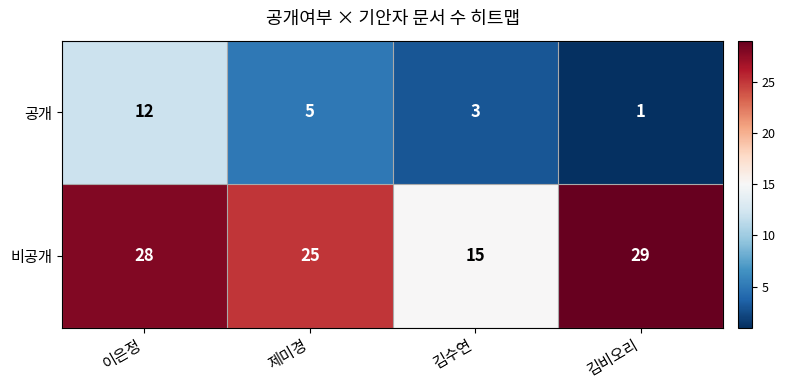

Between 이은정 and 김수연, which series saw the biggest shift?

비공개